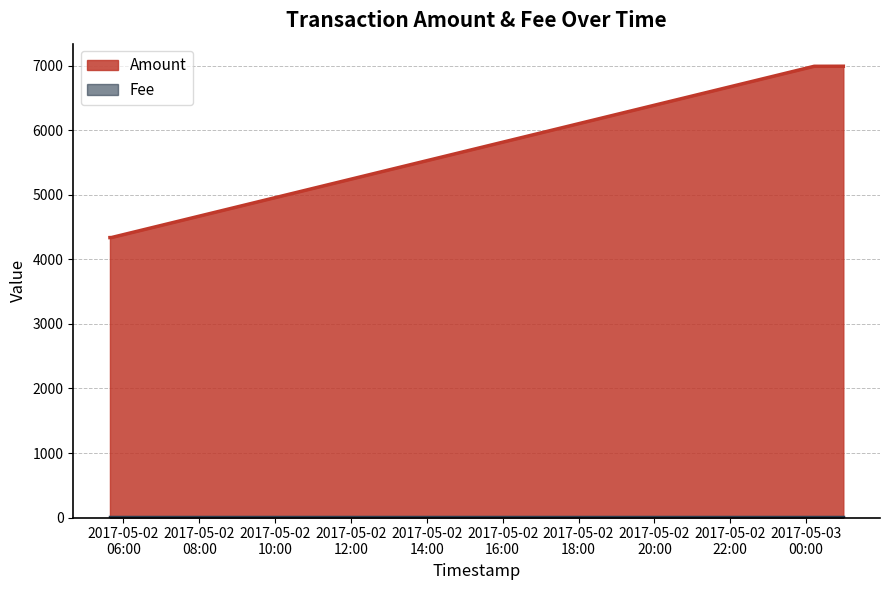

What is the greatest value displayed?

6995